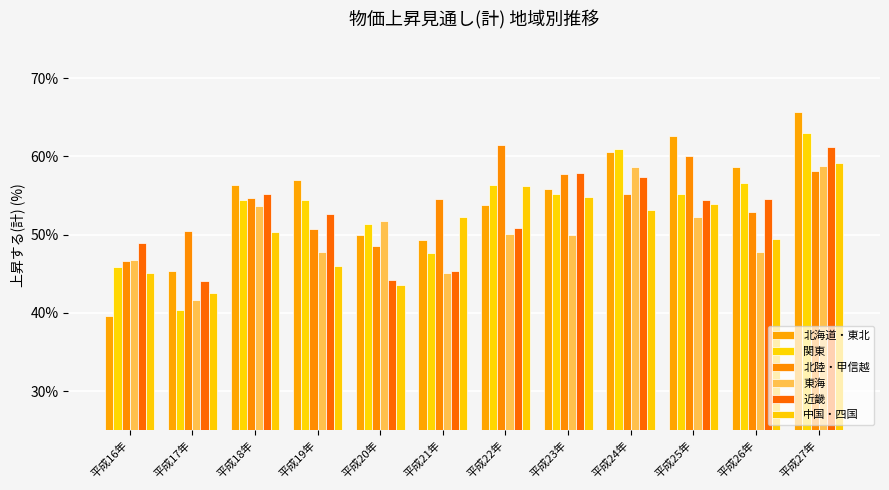

Which series has the widest spread of values?

北海道・東北